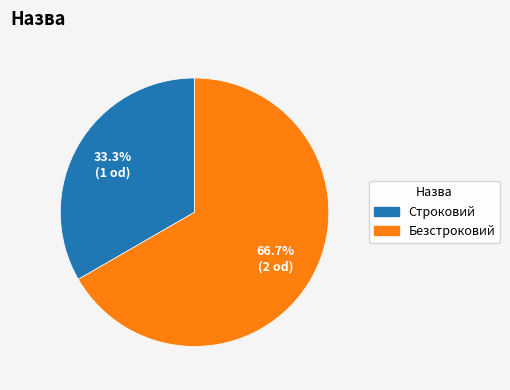

Which slice represents more than half of the pie?

Безстроковий